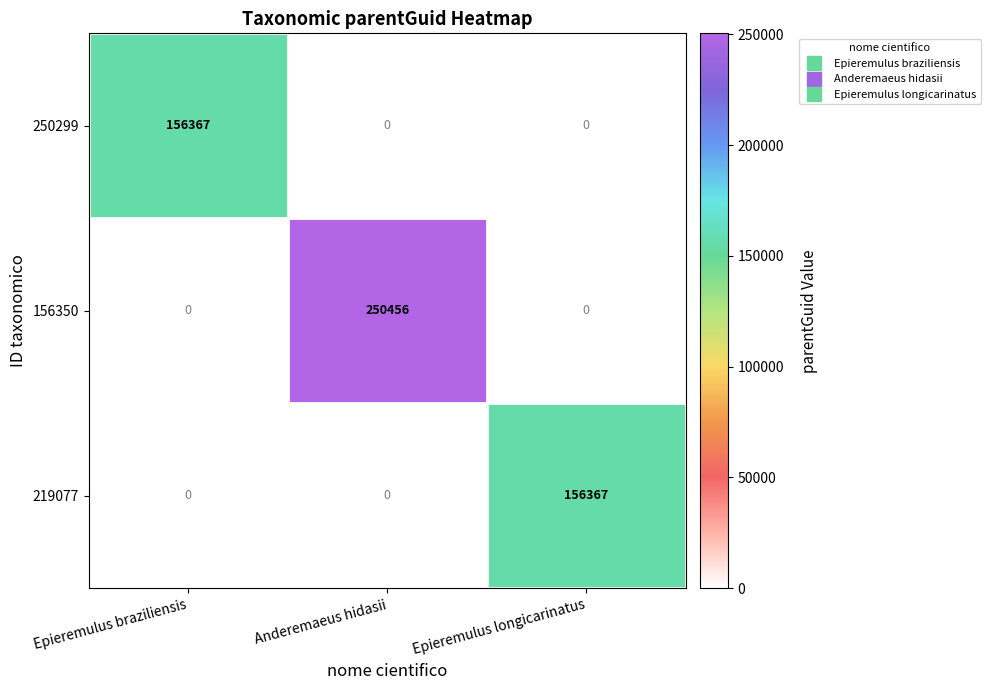

At which label does 219077 reach its peak?

Epieremulus longicarinatus